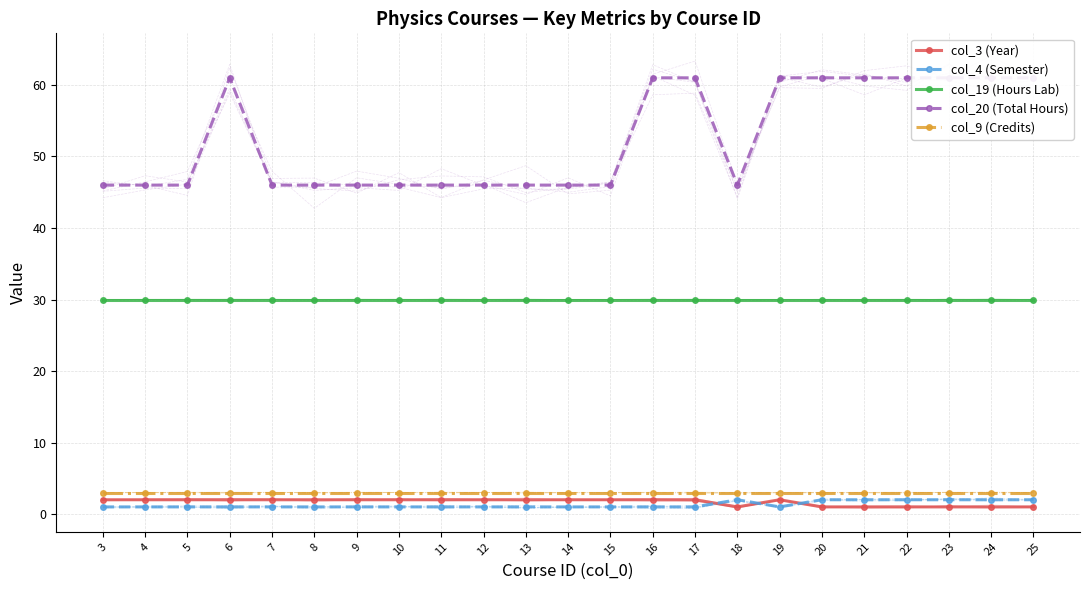

What is the value of the col_20 (Total Hours) point at the 13th from the left?

46